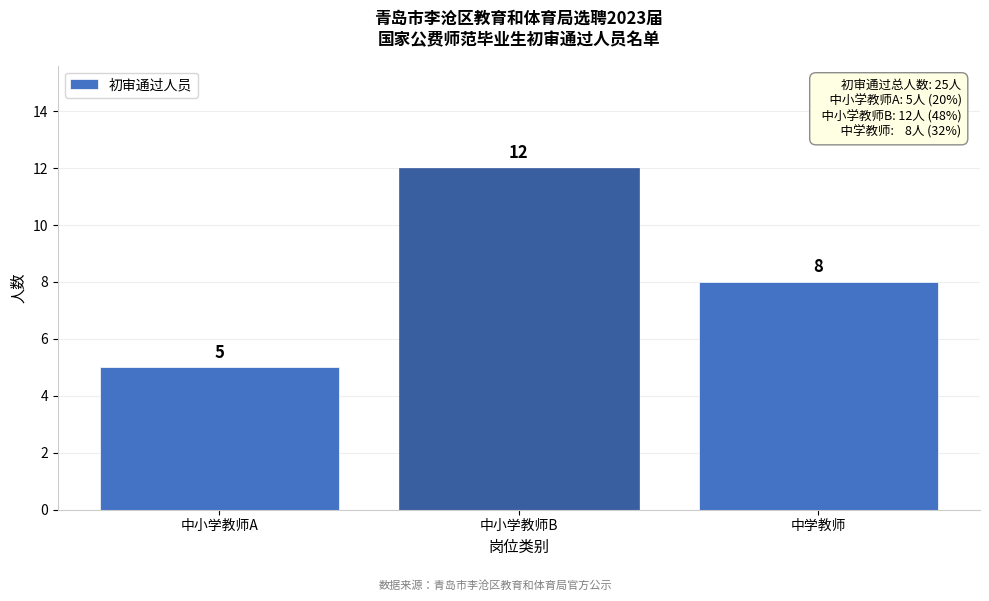

Reading left to right, transcribe all the data shown in this chart.

中小学教师A=5	中小学教师B=12	中学教师=8